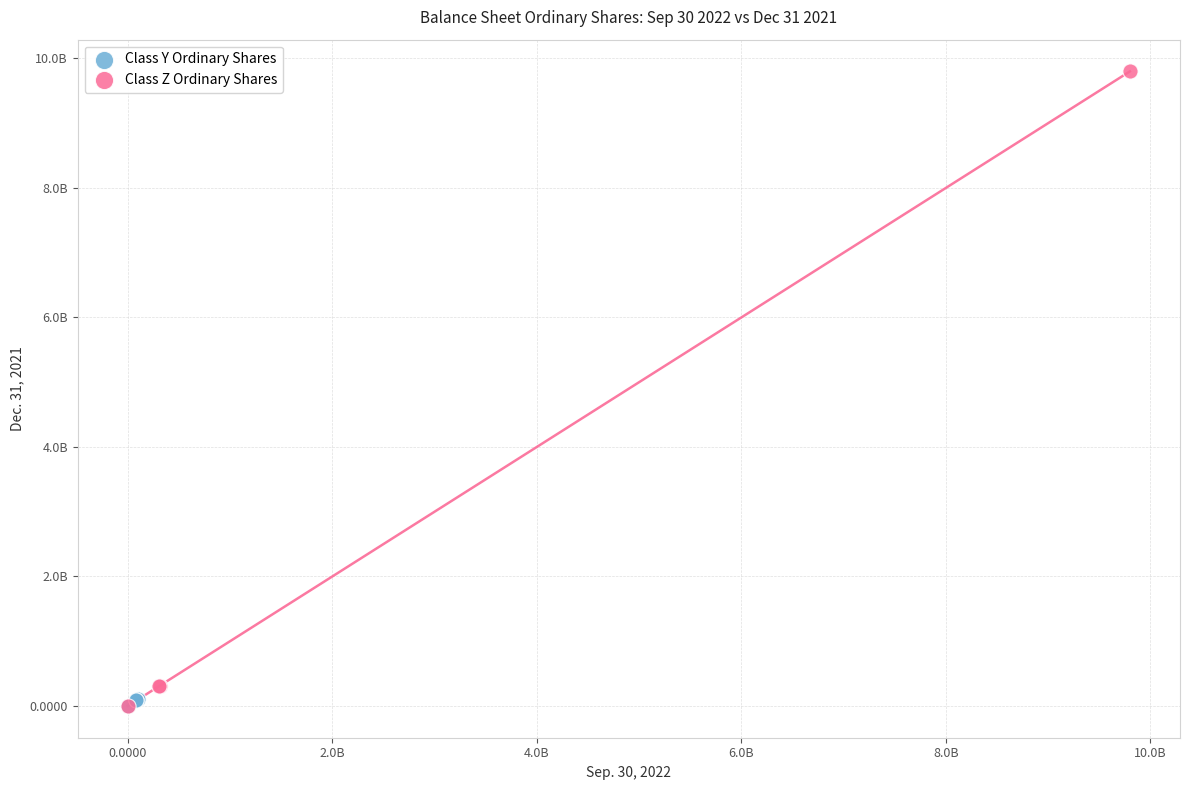

What are all the series names shown in the legend?

Class Y Ordinary Shares, Class Z Ordinary Shares